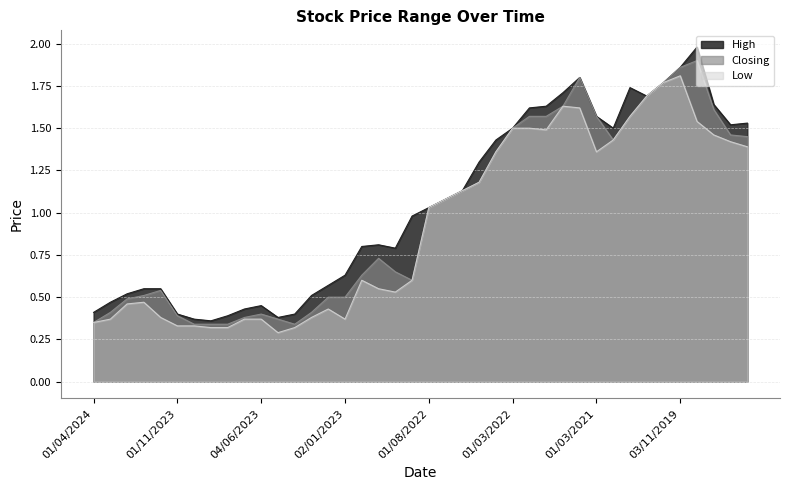

Which category has the highest value across all series?

01/10/2019